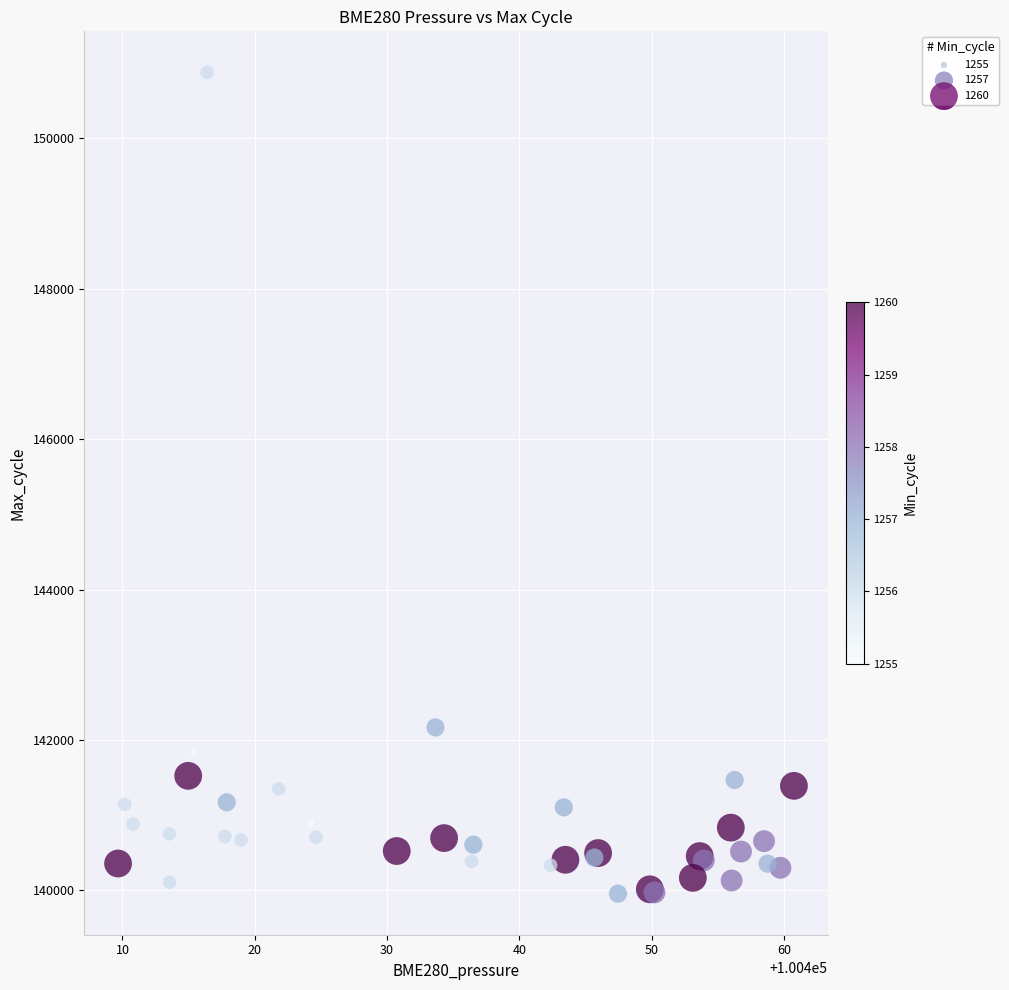

What Y value in the scatter plot is closest to 145416?

142166